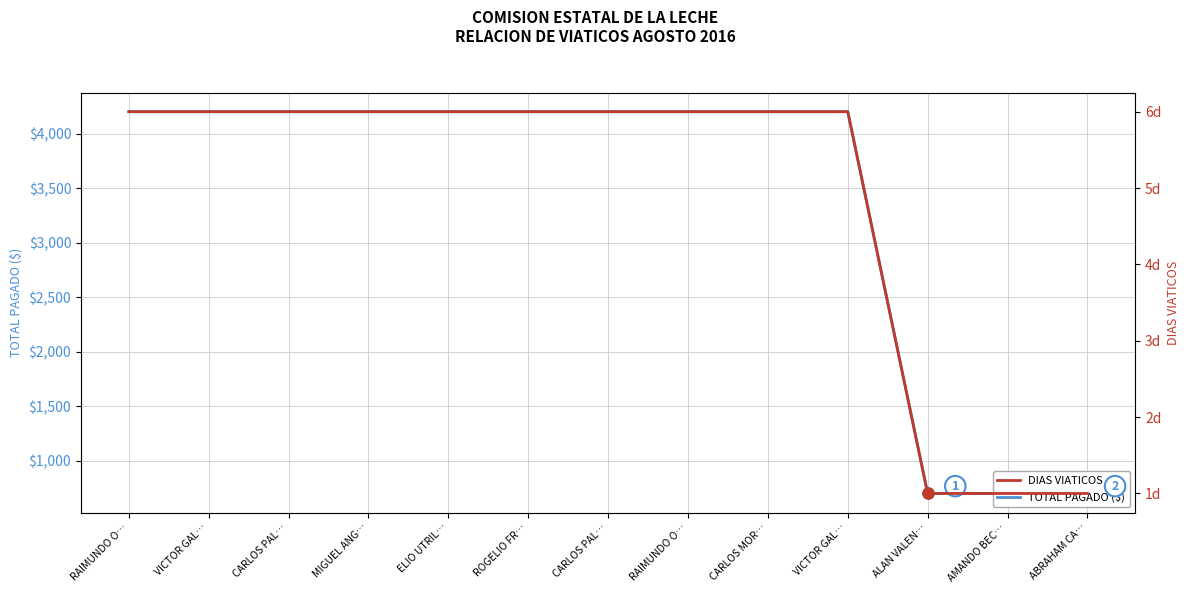

How many distinct data groups are displayed?

2